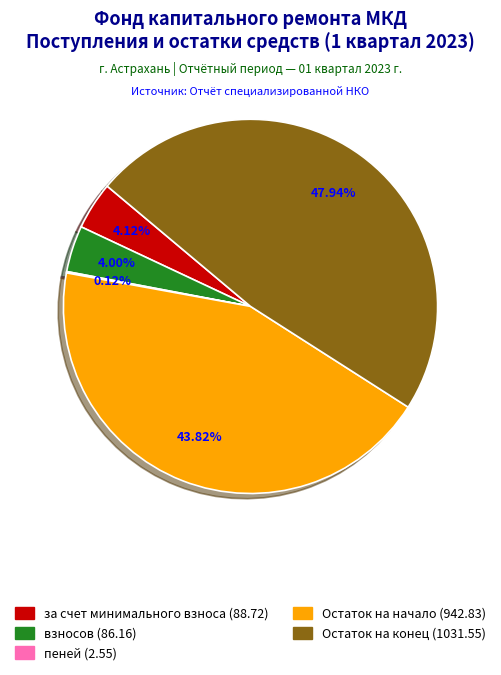

Which has a higher value, взносов or Остаток на конец?

Остаток на конец